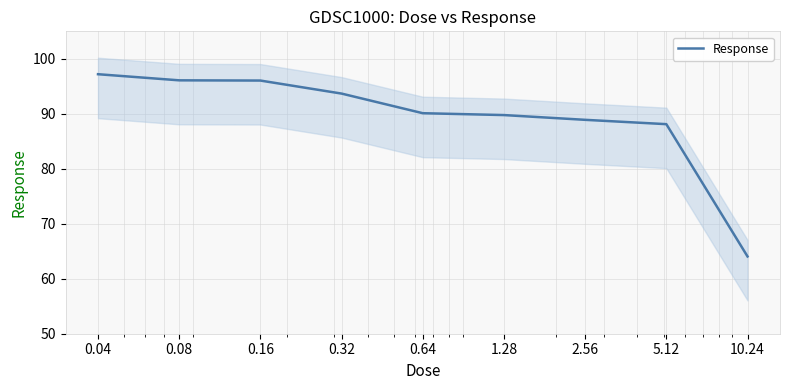

Between 2.56 and 0.64, which is larger?

0.64